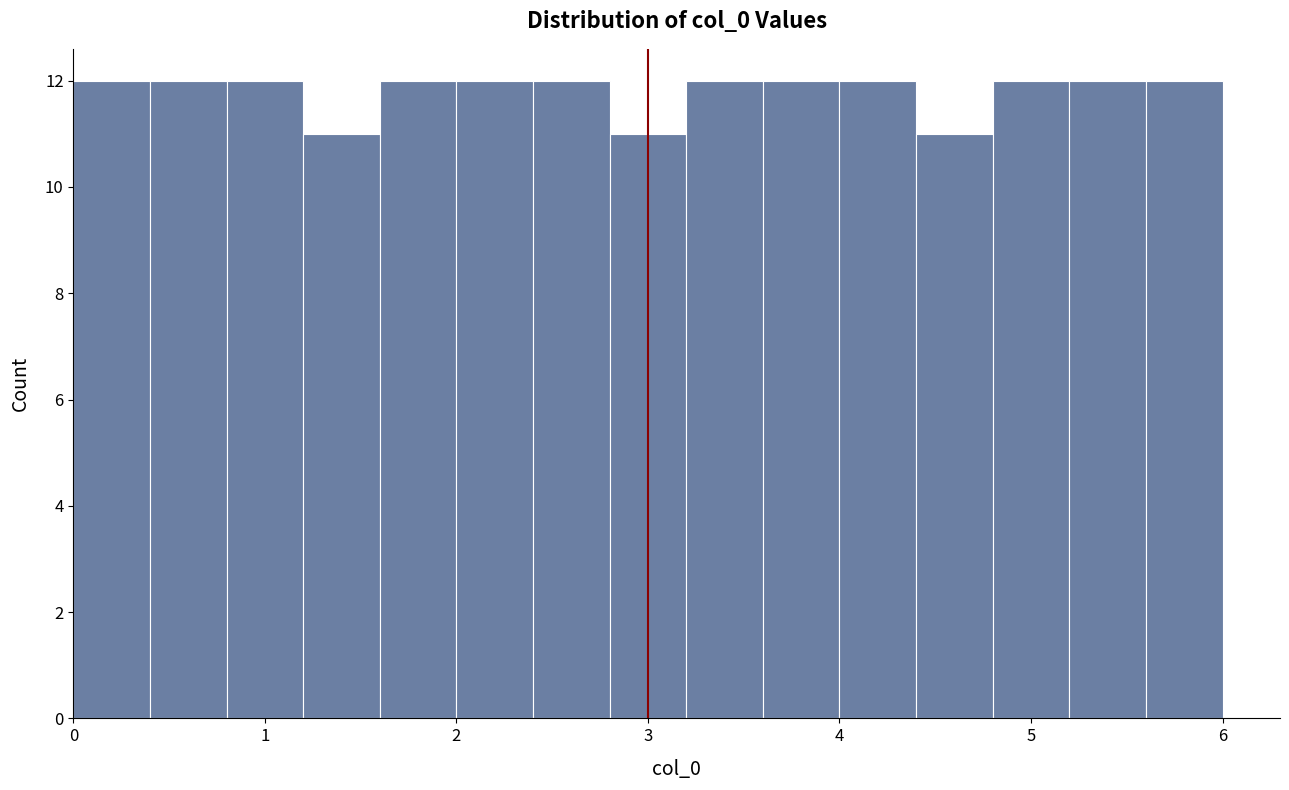

Reading left to right, transcribe this chart: for each bar, give the range it covers on the x-axis and its height. The values are not printed on the chart, so give them approximately, as read against the axis.

0.0 to 0.4: 12
0.4 to 0.8: 12
0.8 to 1.2: 12
1.2 to 1.6: 11
1.6 to 2.0: 12
2.0 to 2.4: 12
2.4 to 2.8: 12
2.8 to 3.2: 11
3.2 to 3.6: 12
3.6 to 4.0: 12
4.0 to 4.4: 12
4.4 to 4.8: 11
4.8 to 5.2: 12
5.2 to 5.6: 12
5.6 to 6.0: 12